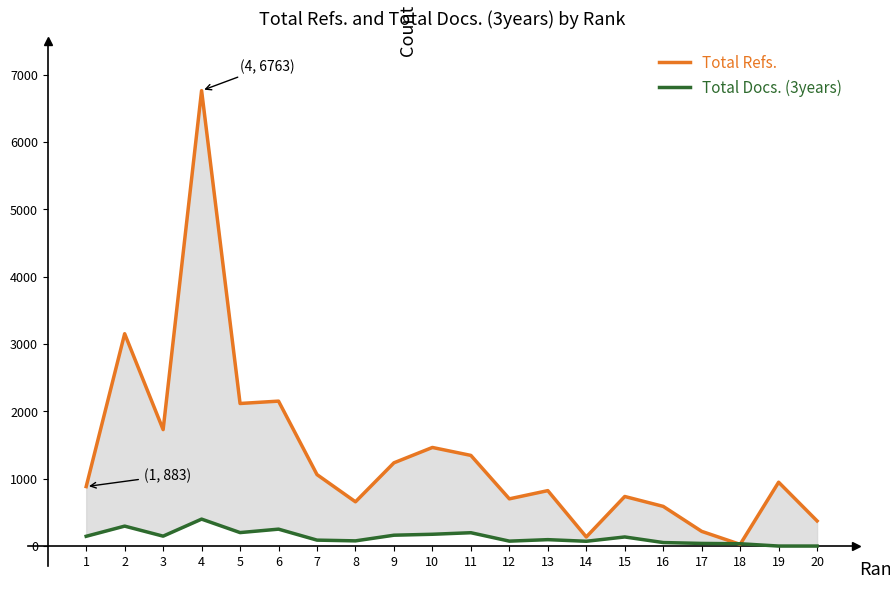

Reading left to right, list all the values displayed in this chart.

Total Refs.: 1=883	2=3153	3=1729	4=6763	5=2117	6=2152	7=1061	8=657	9=1236	10=1464	11=1346	12=701	13=823	14=135	15=736	16=589	17=218	18=25	19=948	20=373
Total Docs. (3years): 1=145	2=296	3=147	4=400	5=200	6=251	7=88	8=77	9=161	10=175	11=198	12=73	13=95	14=71	15=135	16=52	17=39	18=34	19=0	20=0